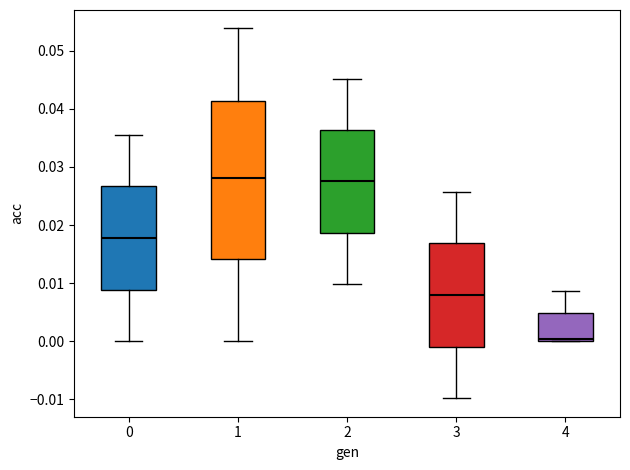

Comparing the boxes themselves (not the whiskers), which one is the tallest?

1